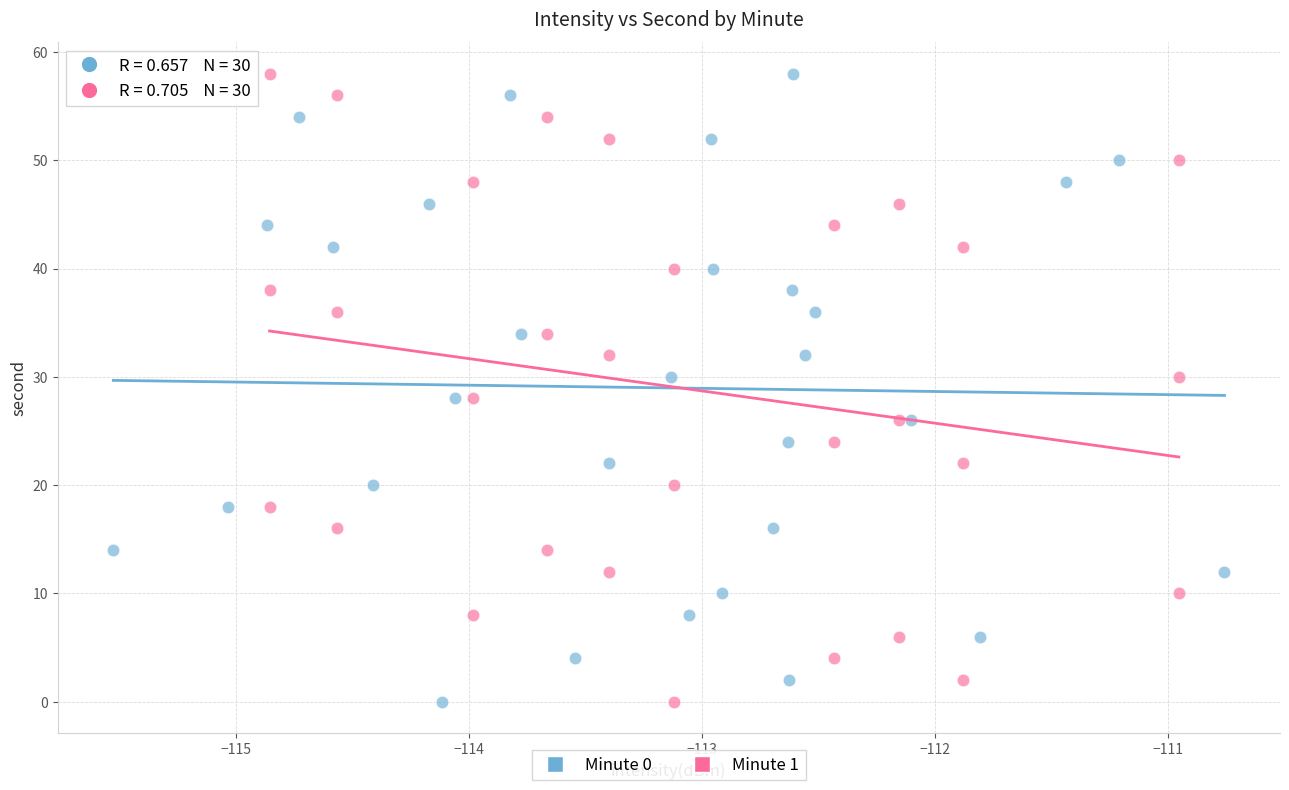

What are all the series names shown in the legend?

Minute 0, Minute 1